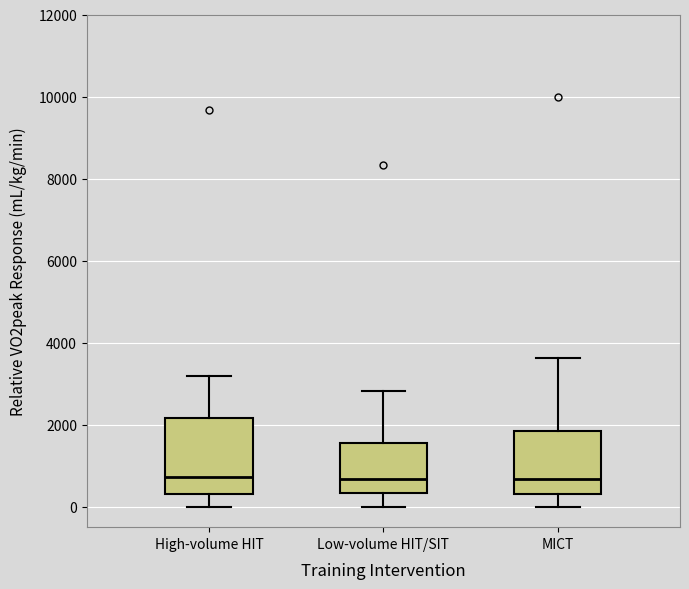

Which box is the tallest, from its lower edge to its upper edge?

High-volume HIT